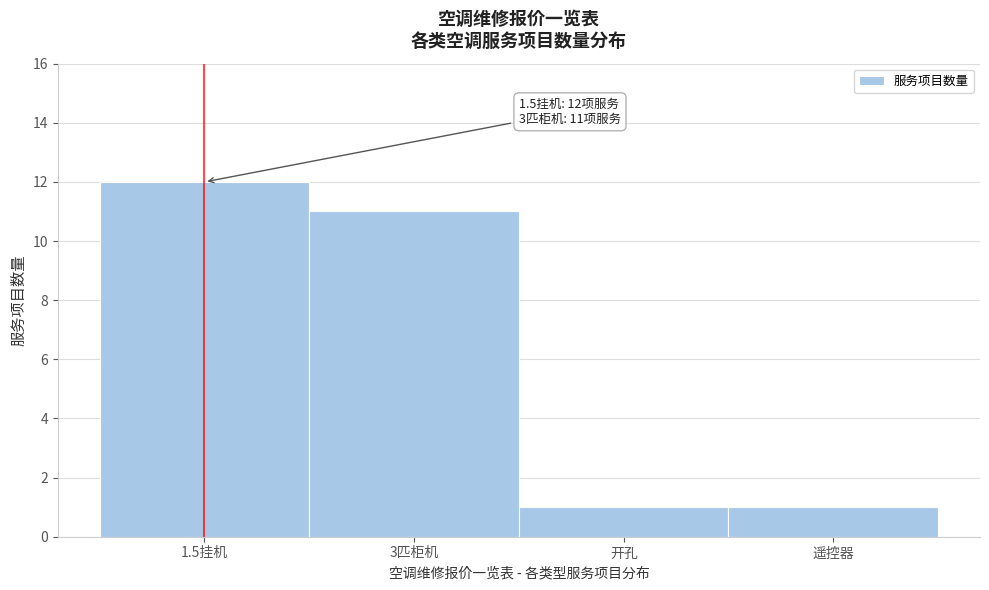

Reading left to right, transcribe all the data shown in this chart.

1.5挂机=12	3匹柜机=11	开孔=1	遥控器=1